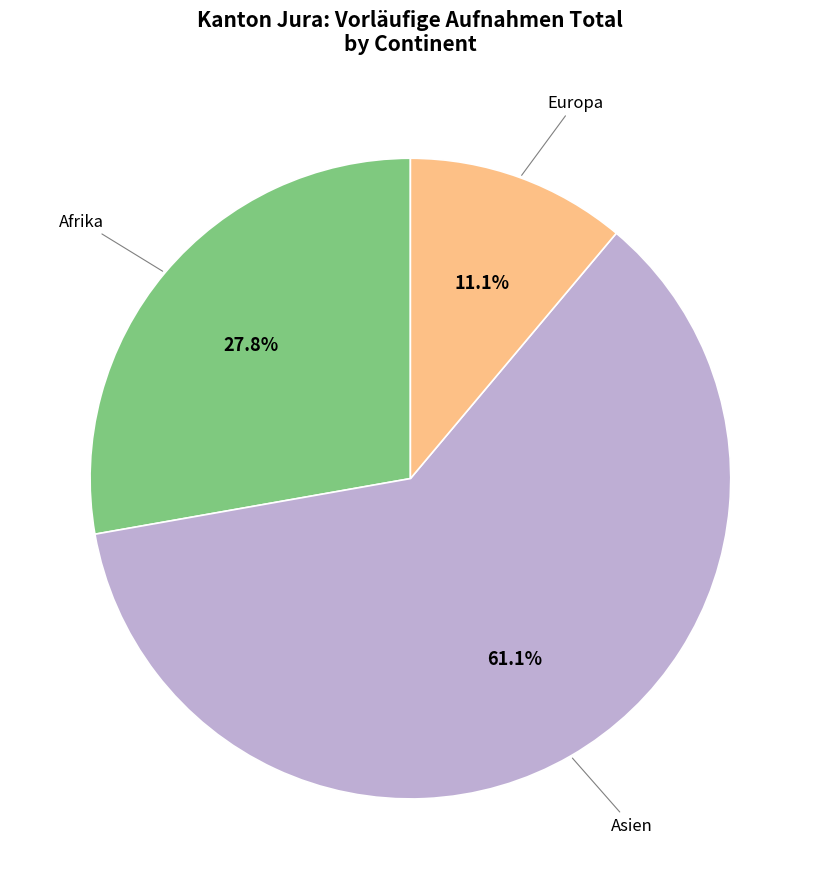

Is there a majority slice in this chart?

Yes